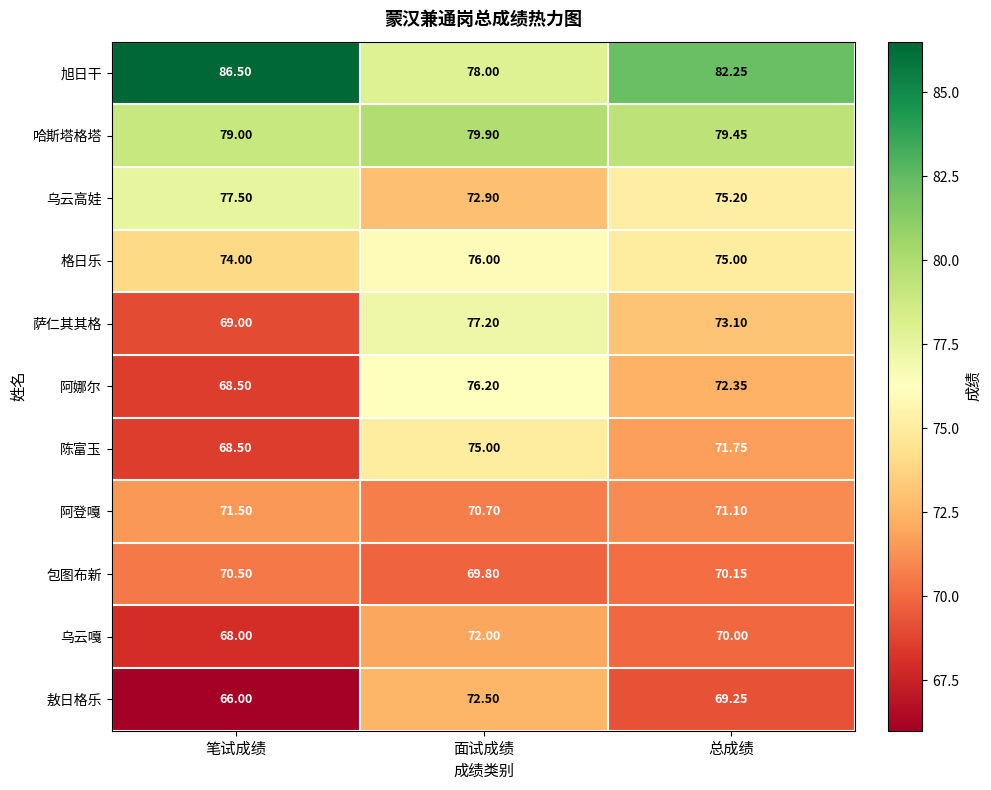

Which series has the largest range (max minus min)?

旭日干